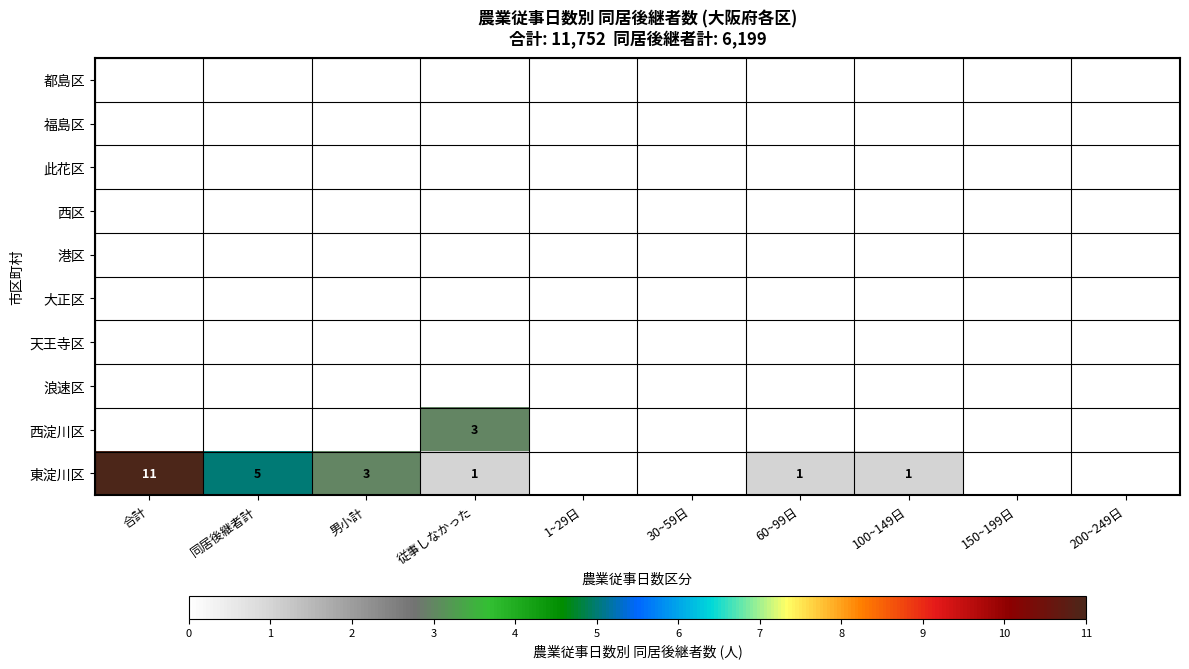

At which category is the sum across all series the highest?

合計